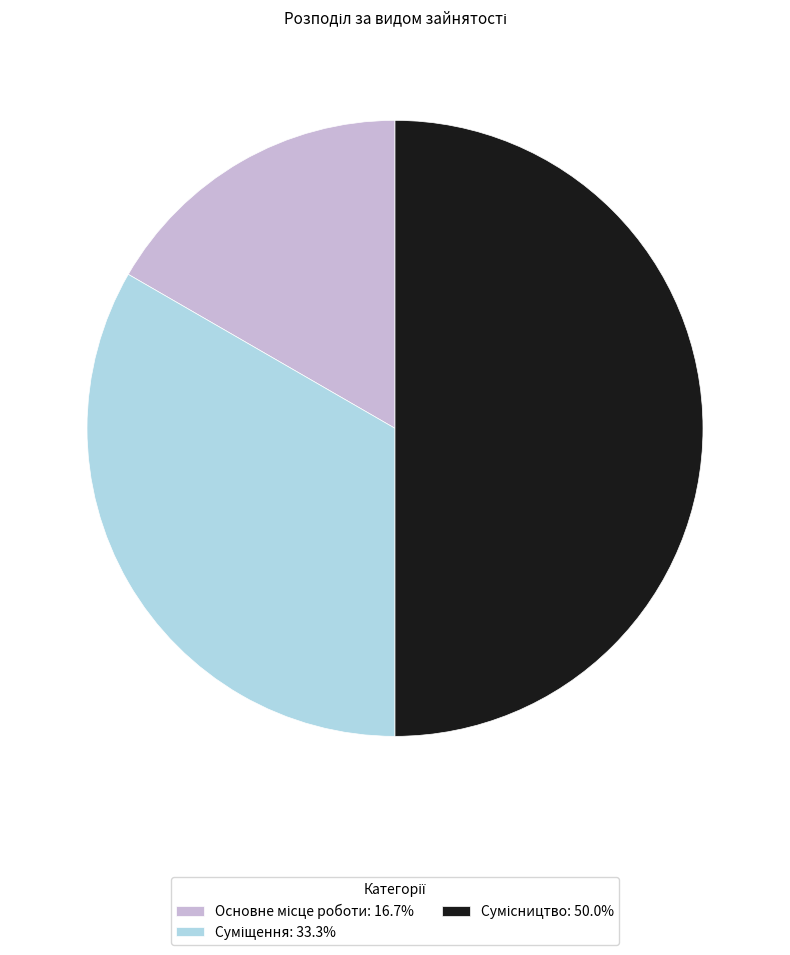

To the nearest percent, what percentage of the pie is Суміщення?

33%